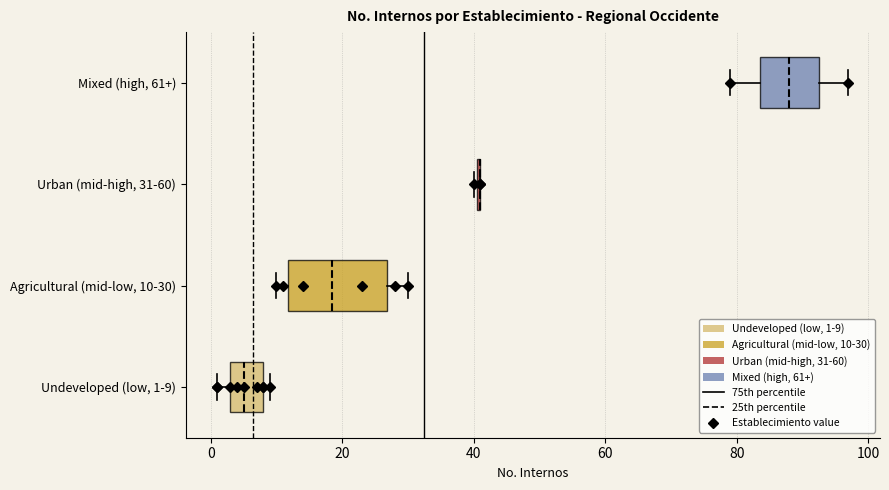

Reading bottom to top, transcribe this box plot: for each box, give where its median line is, the range the box spans, and where its two whiskers end, as read against the x-axis. The values are not printed on the chart, so give them approximately, as read against the axis.

Undeveloped (low, 1-9): median 6, box 4 to 8, whiskers 2 to 10
Agricultural (mid-low, 10-30): median 18, box 12 to 26, whiskers 10 to 30
Urban (mid-high, 31-60): box collapsed to a line at 42, whiskers 40 to 42
Mixed (high, 61+): median 88, box 84 to 92, whiskers 80 to 98